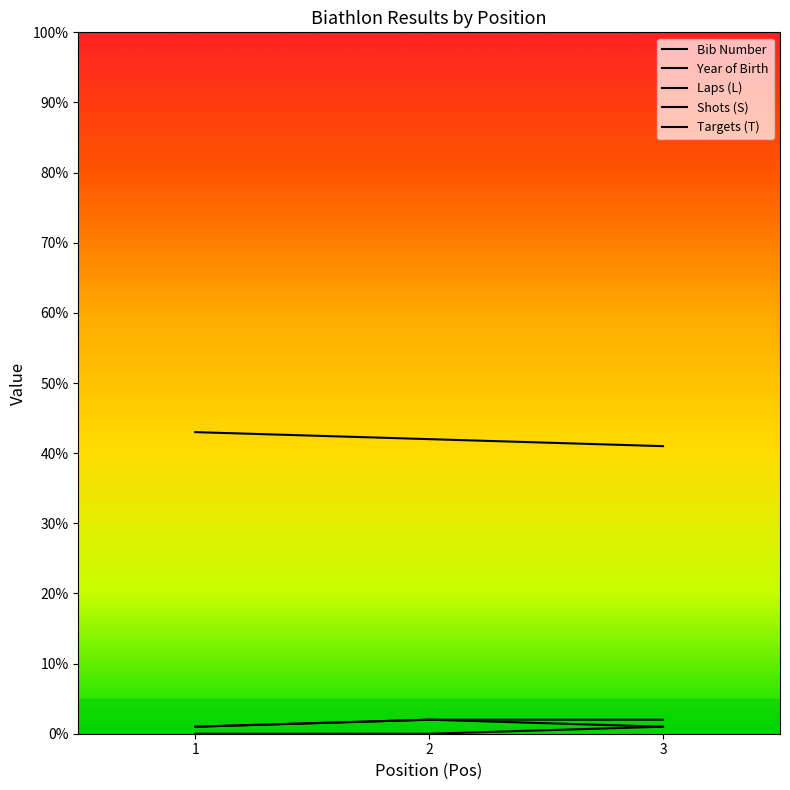

True or false: Bib Number has a value of 22 at 1.

False